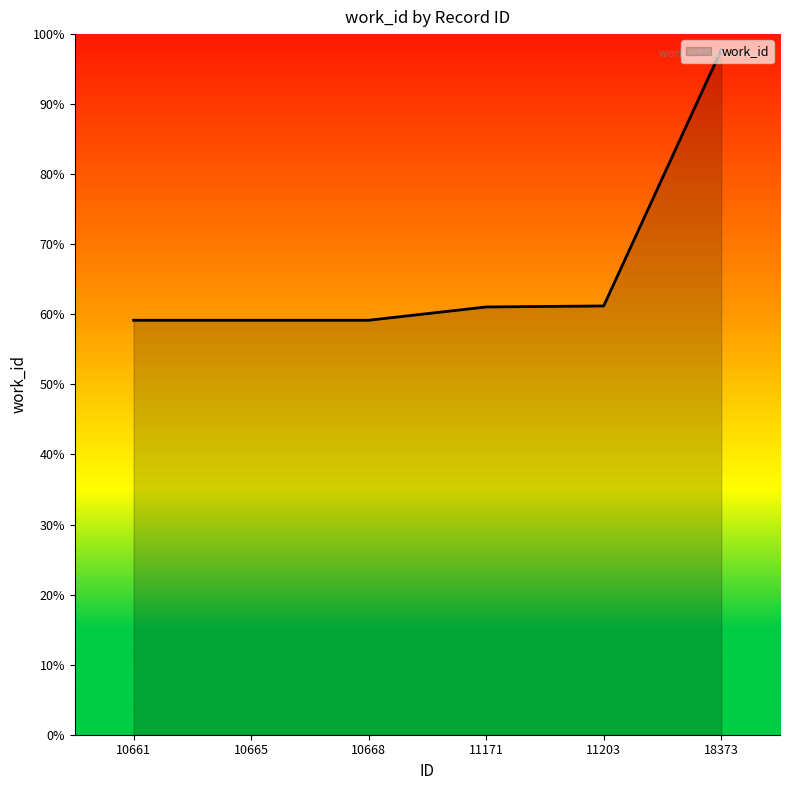

What is the ratio of the value at 11203 to the value at 18373?

0.6